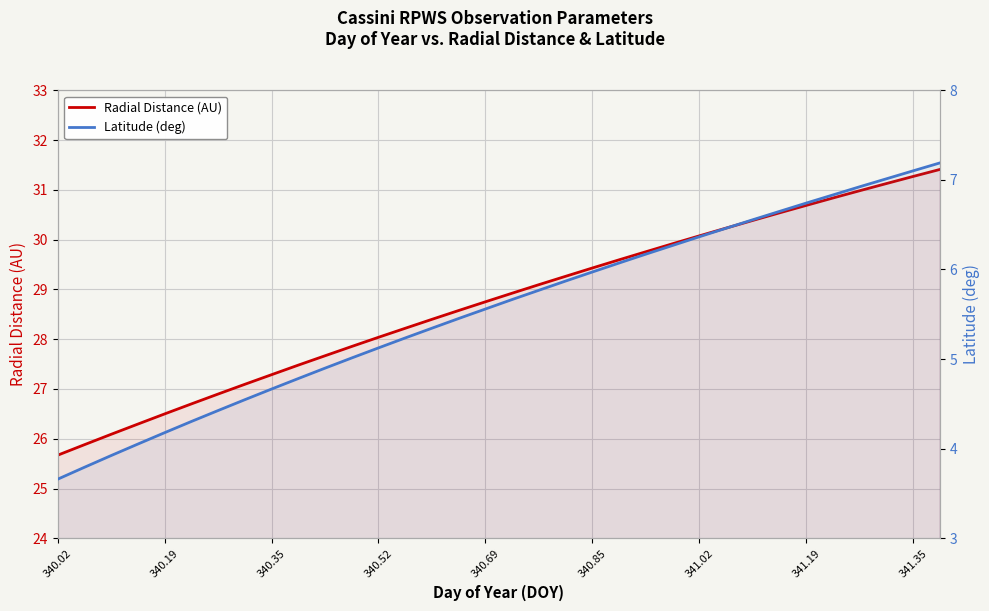

True or false: Latitude (deg) has more than 0 points higher than both neighbors.

False